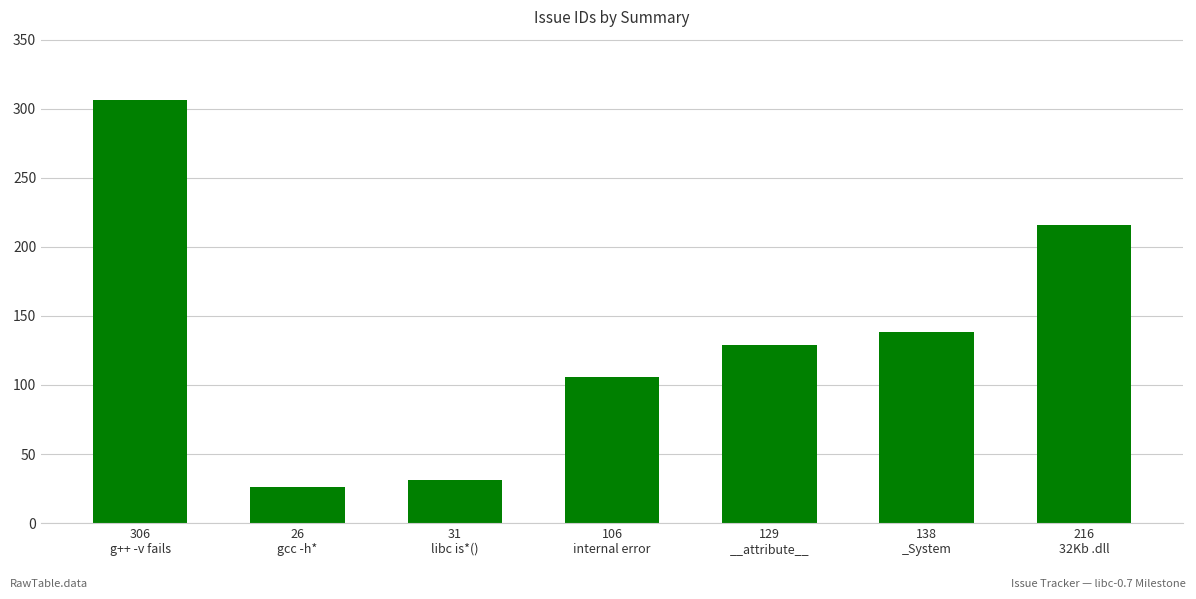

Which has a higher value, 26
gcc -h* or 31
libc is*()?

31
libc is*()